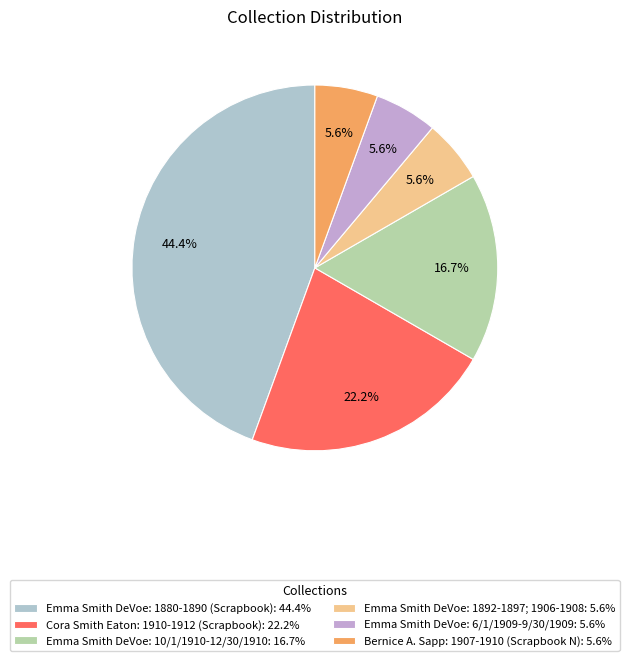

Which slice is the largest?

Emma Smith DeVoe: 1880-1890 (Scrapbook)